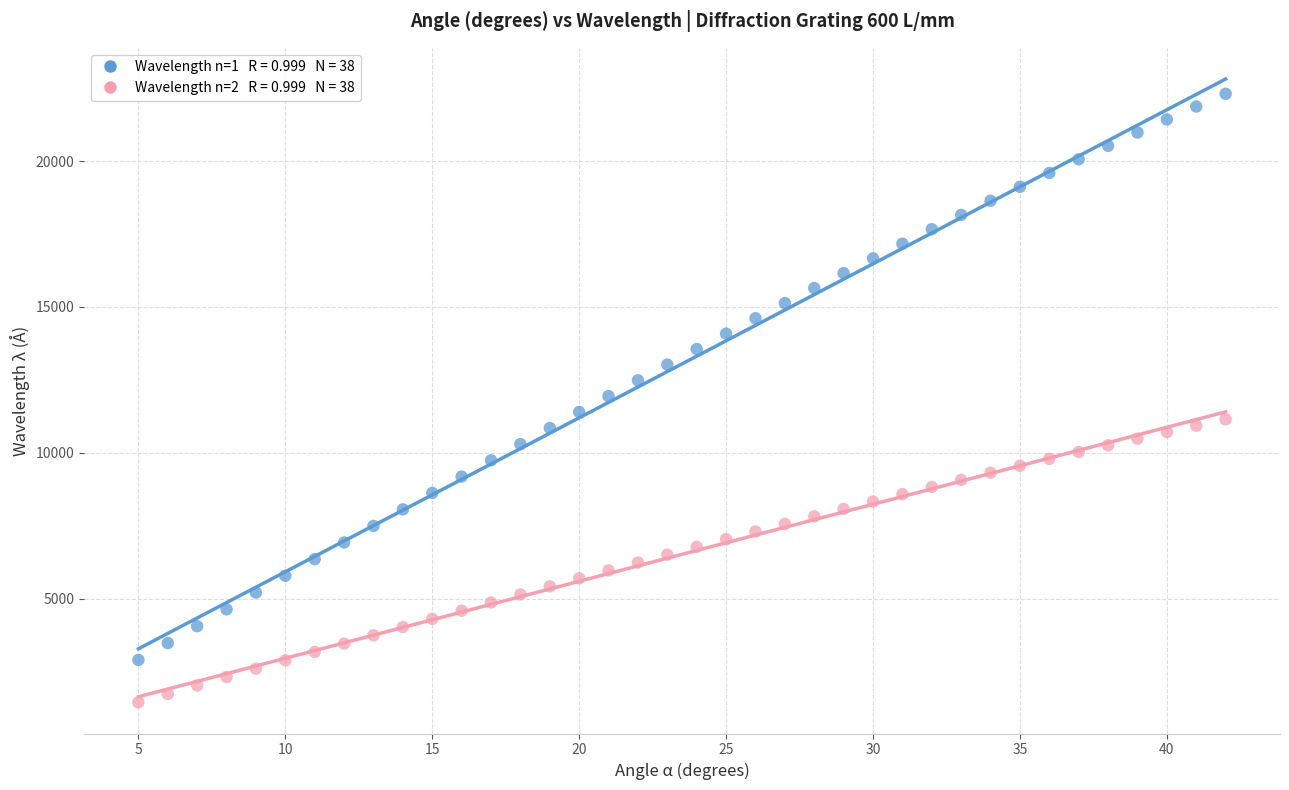

Across all data points, what is the range of Y values (max minus min)?

20851.8